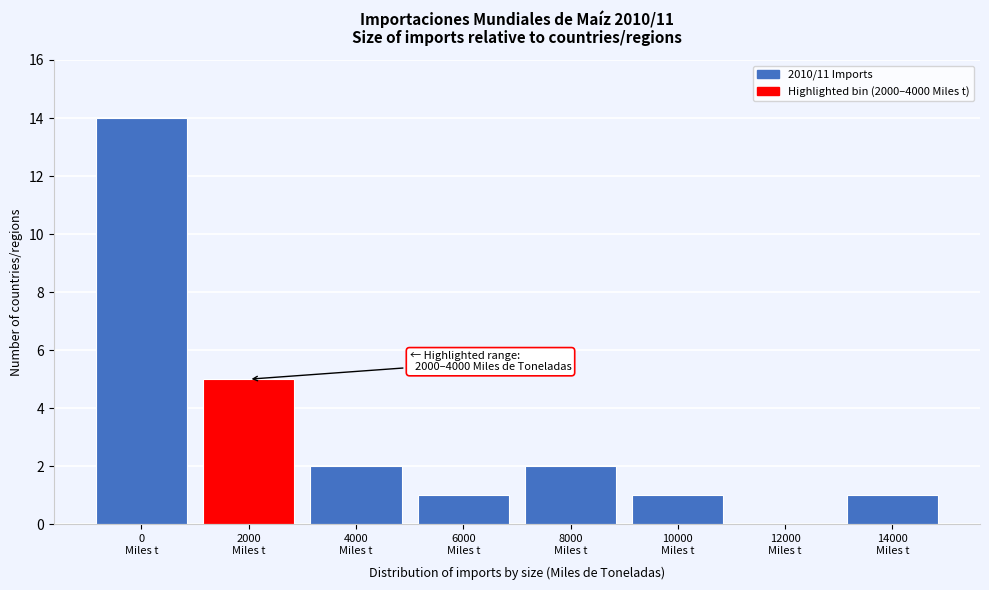

What is the sum of all values?

26